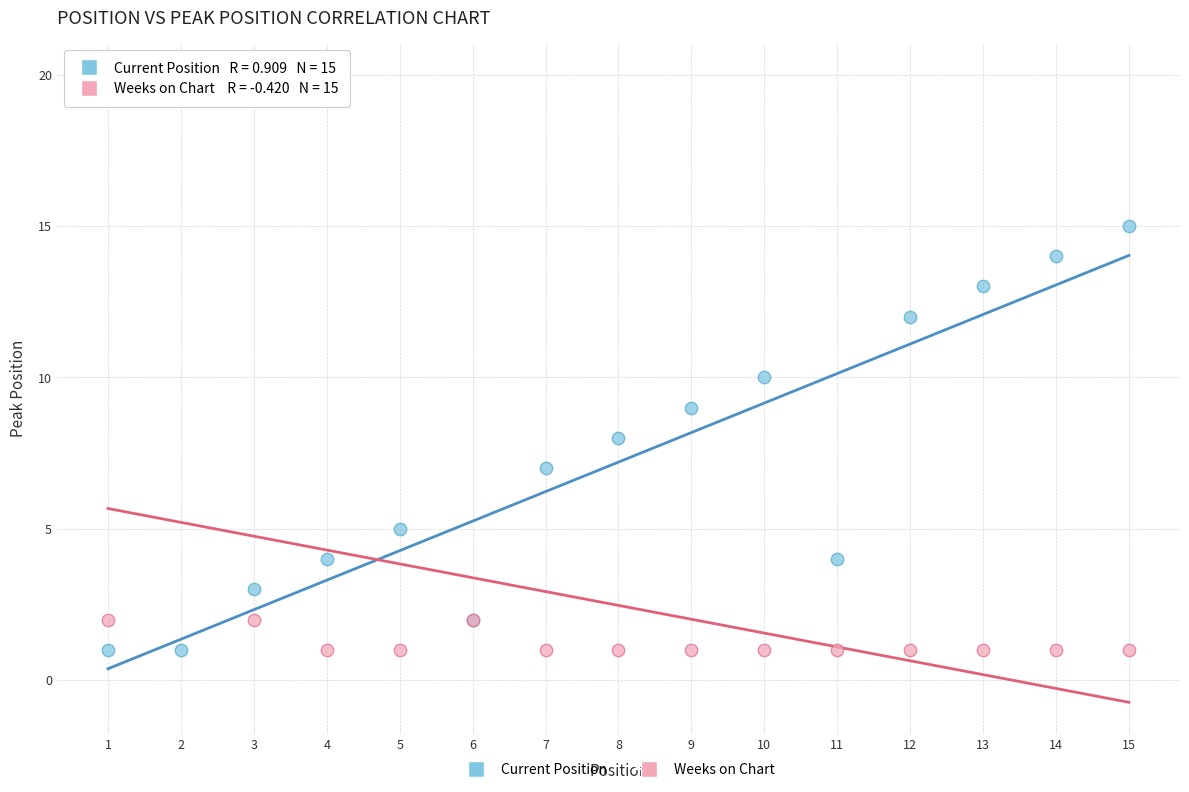

What is the X range (max minus min) for the scatter plot?

14